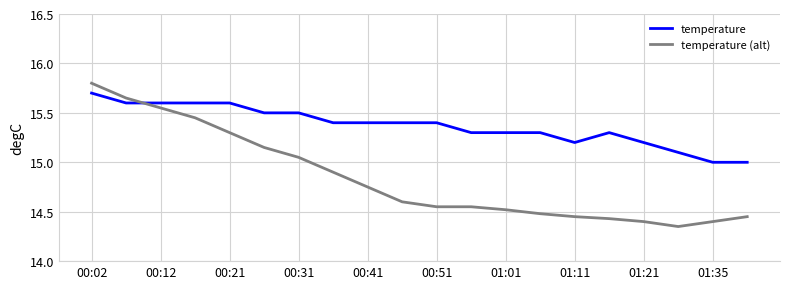

How many lines are shown in the chart?

2